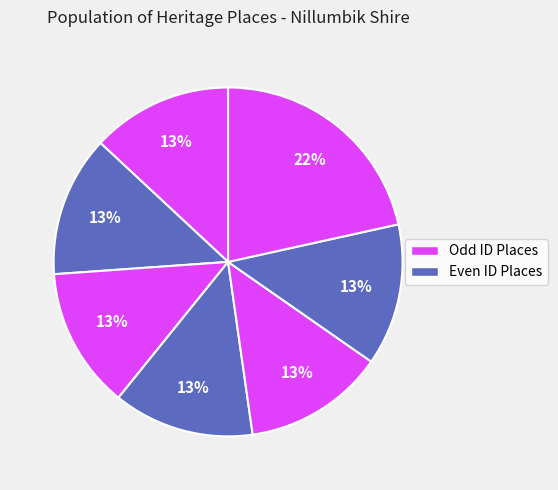

Count the number of slices in the pie.

7